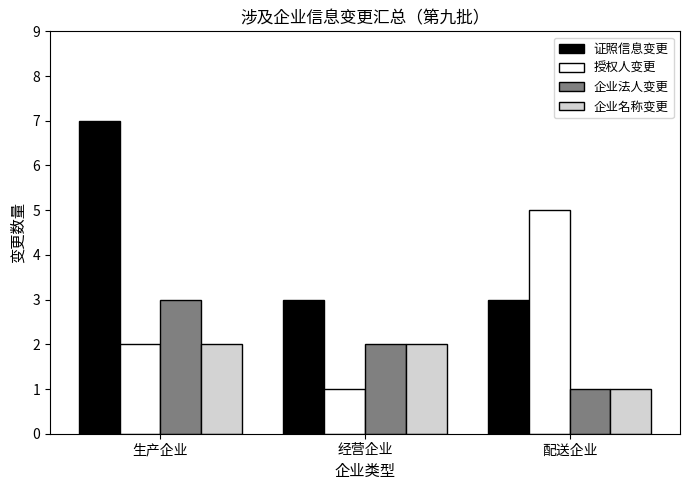

Reading left to right, list all the values displayed in this chart.

证照信息变更: 7	3	3
授权人变更: 2	1	5
企业法人变更: 3	2	1
企业名称变更: 2	2	1